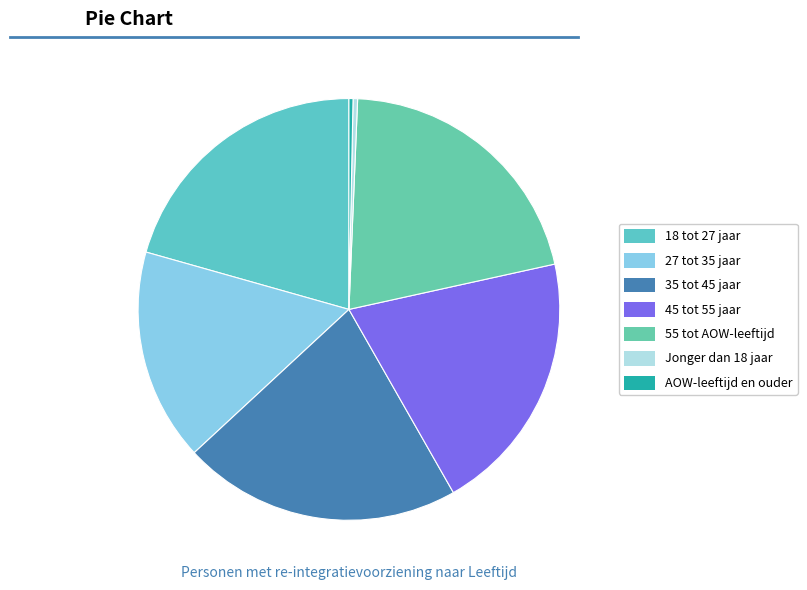

How many slices are in this pie chart?

7